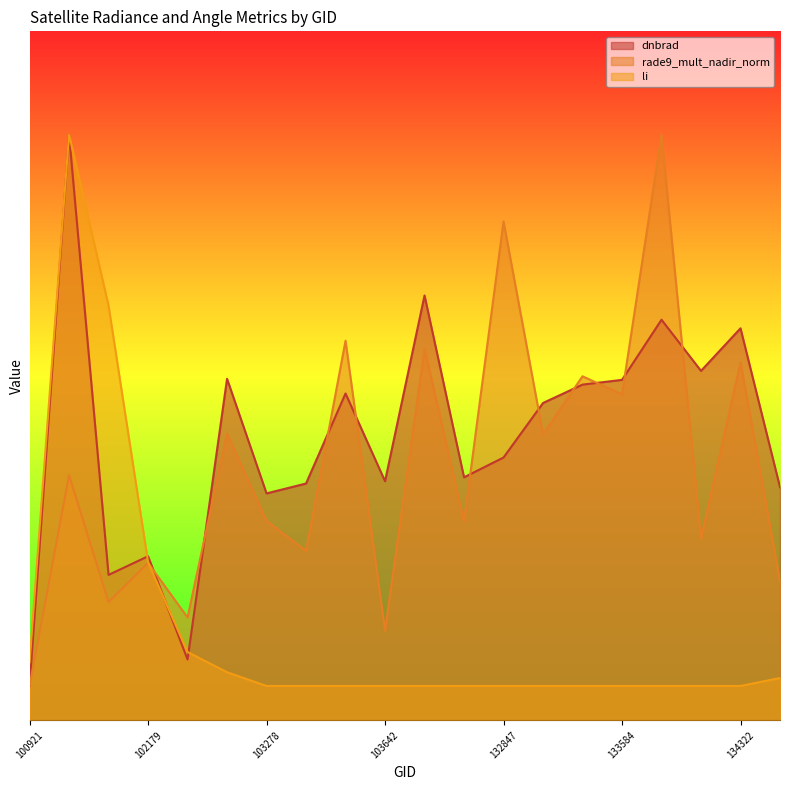

True or false: dnbrad and rade9_mult_nadir_norm intersect in this chart.

True